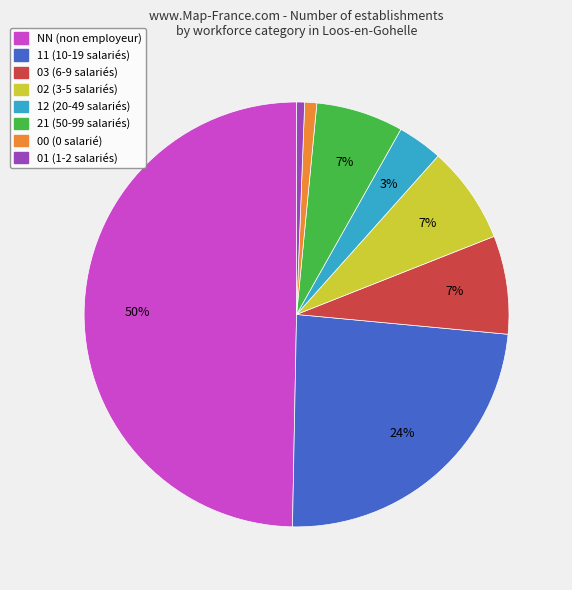

To the nearest percent, what is the difference between the largest and smallest slice percentages?

49%